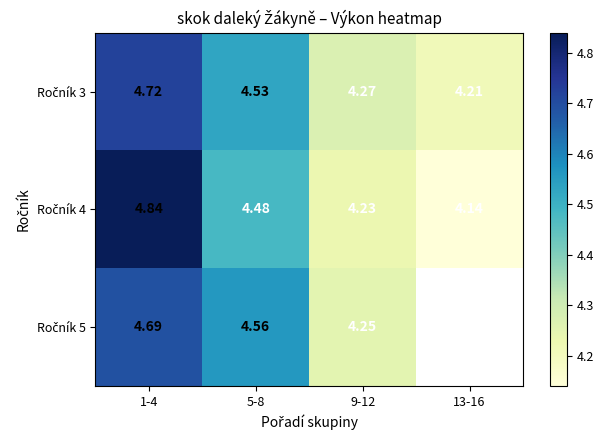

Where is Ročník 4 nearest to the value 4?

13-16